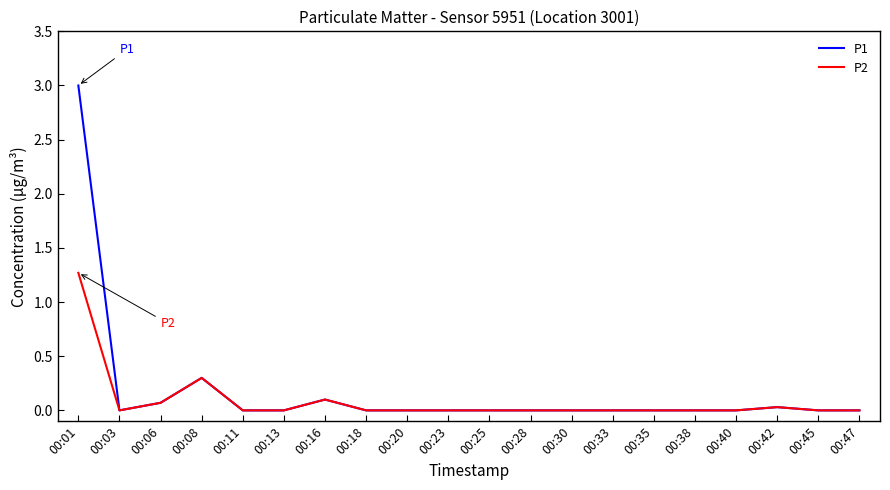

At which label does P2 reach its peak?

00:01